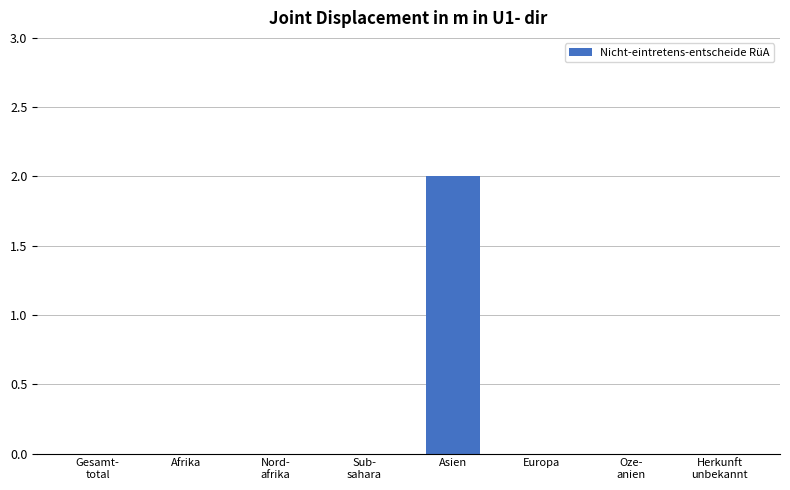

Reading left to right, list all the values displayed in this chart.

0	0	0	0	2	0	0	0